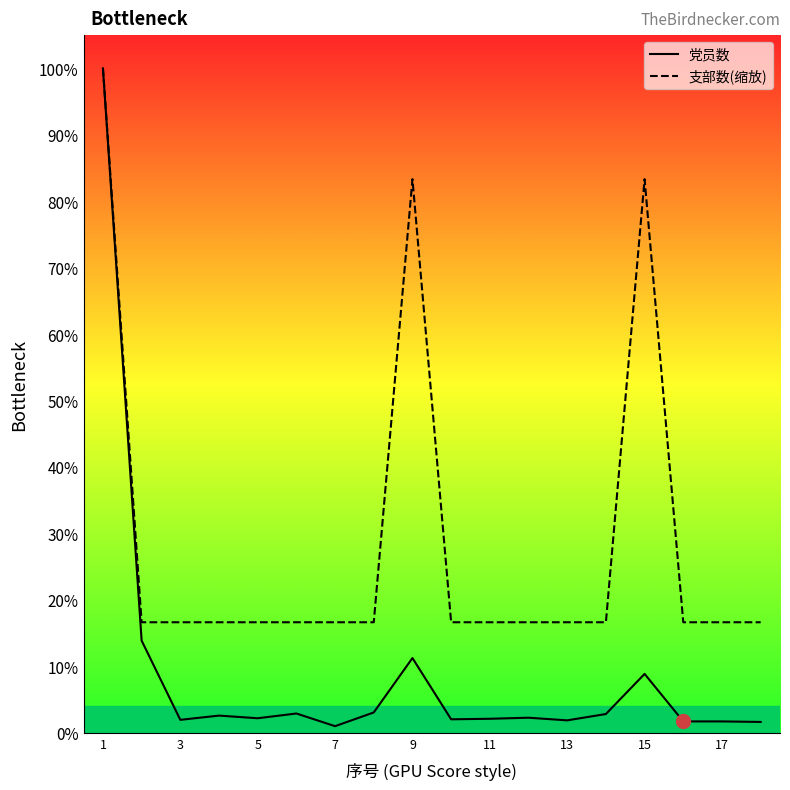

What are all the series names shown in the legend?

党员数, 支部数(缩放)